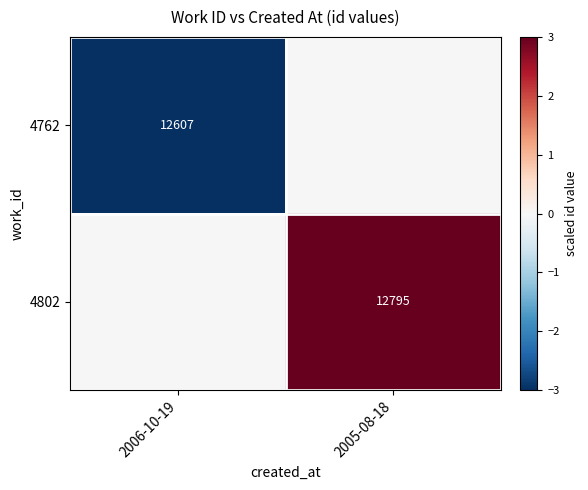

Is it true that 4762 equals 8674 at 2006-10-19?

False